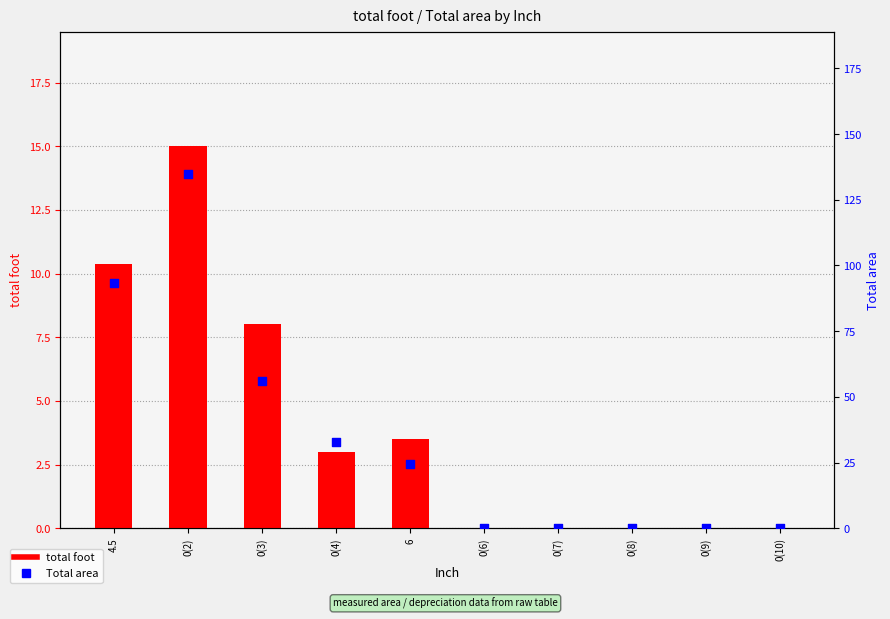

Is the value of total foot at 0(4) greater than the value of Total area at 0(2)?

No